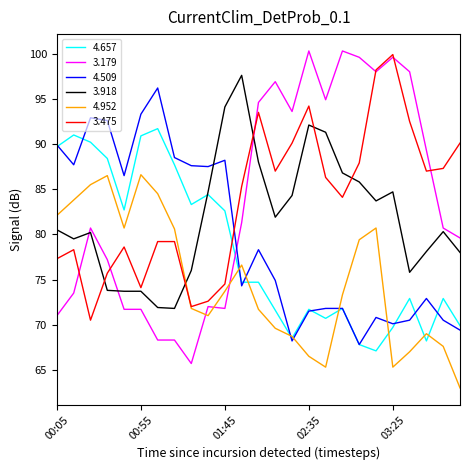

After their last crossing, which series has the higher values: 4.952 or 4.509?

4.509